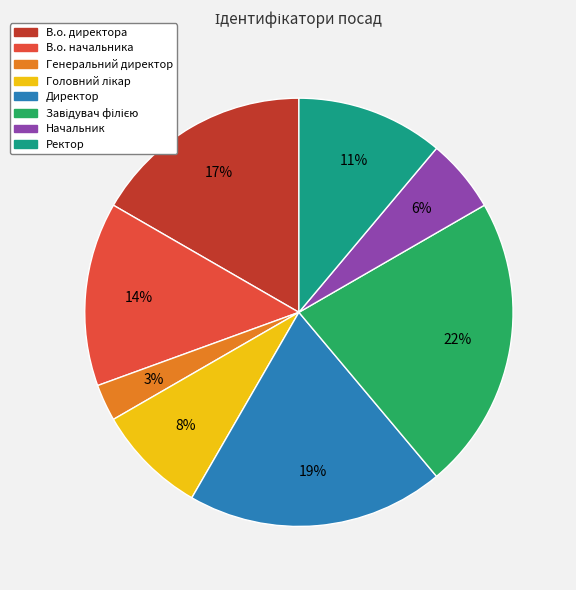

The Ректор slice represents 26% of the pie. True or false?

False